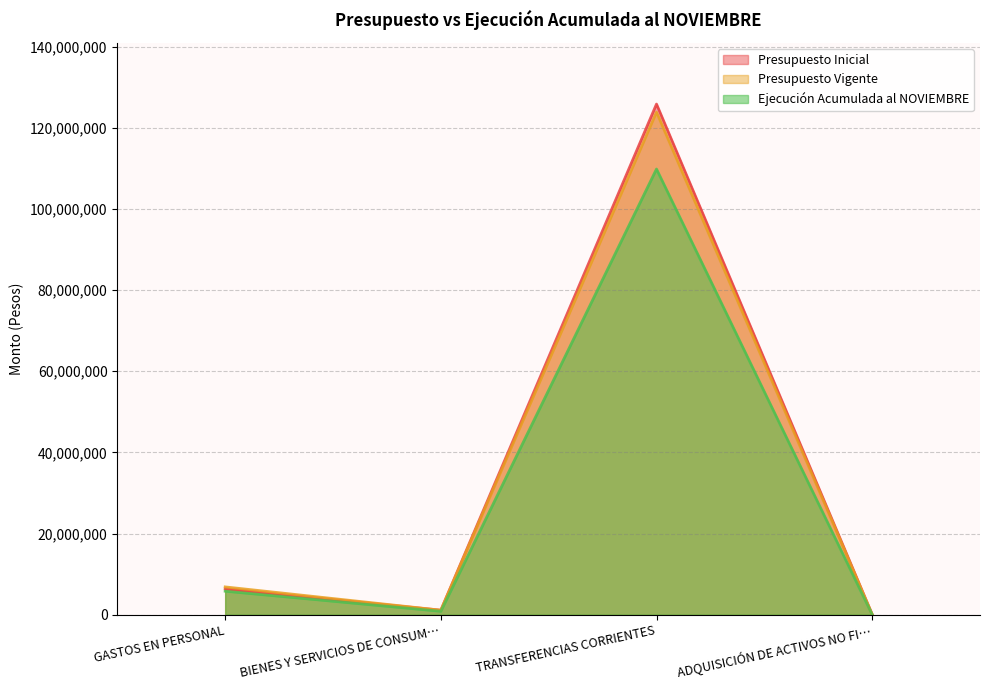

At how many categories does at least one series exceed 106333878?

1